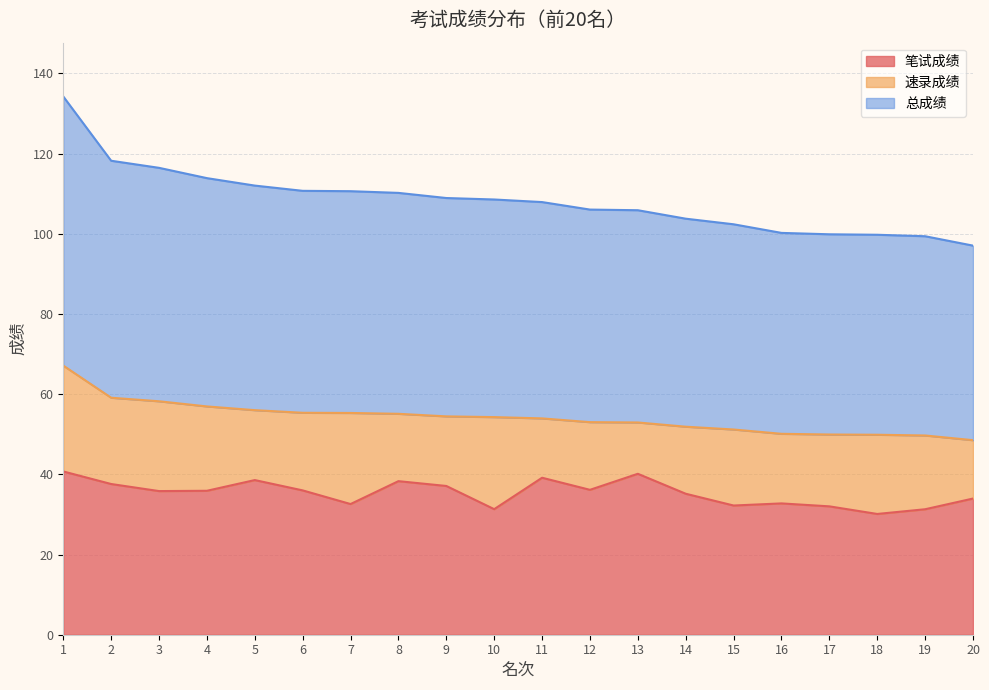

Between 6 and 15, which is larger?

6